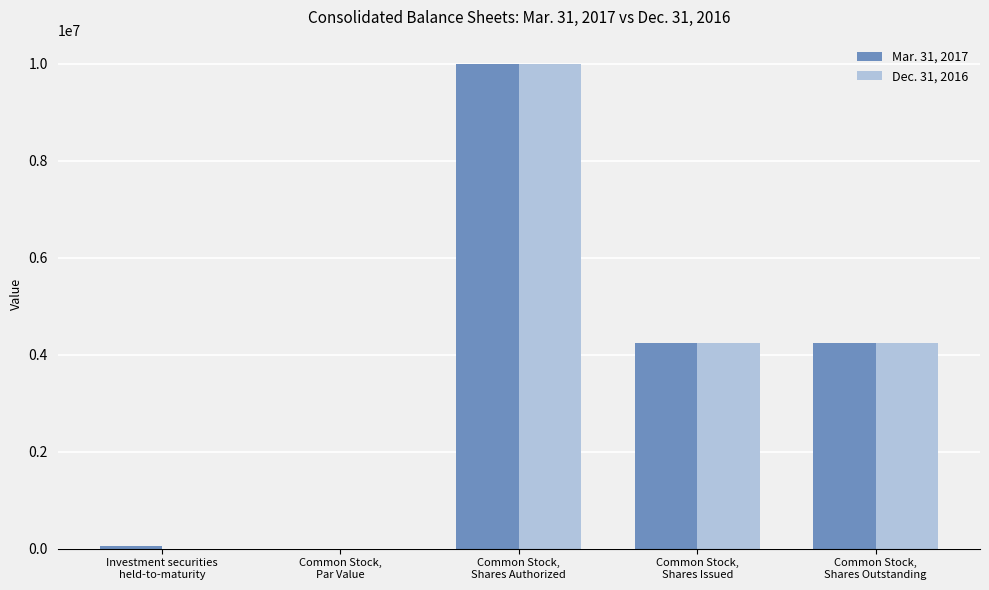

What is the sum of the Dec. 31, 2016 values at Common Stock,
Shares Outstanding and Investment securities
held-to-maturity?

4233297